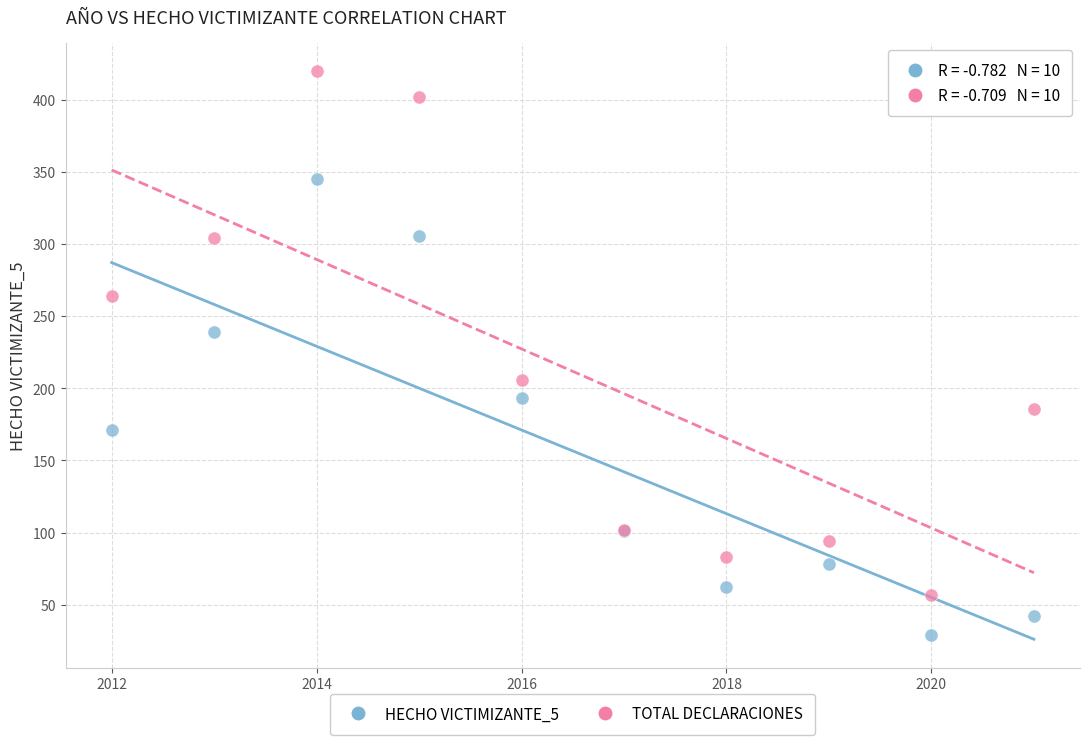

Which series reaches the minimum Y coordinate?

HECHO VICTIMIZANTE_5